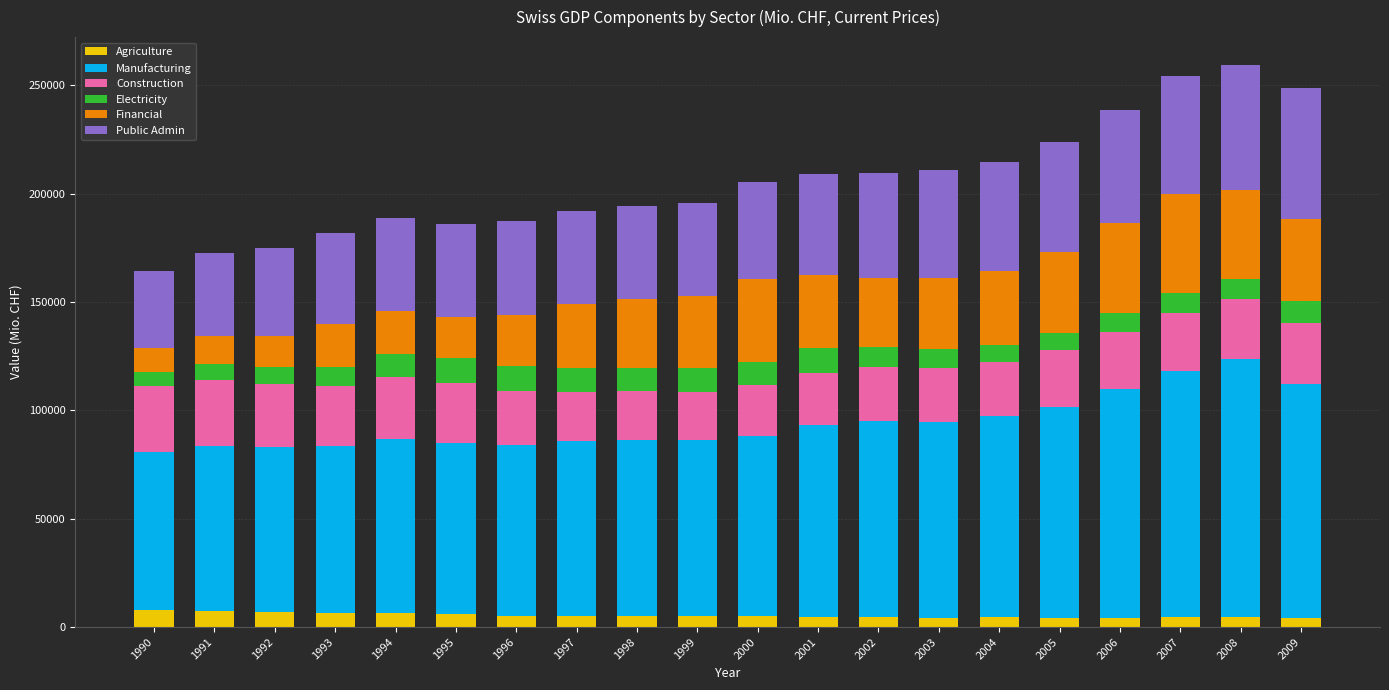

What is the highest value of the Agriculture series?

7789.6